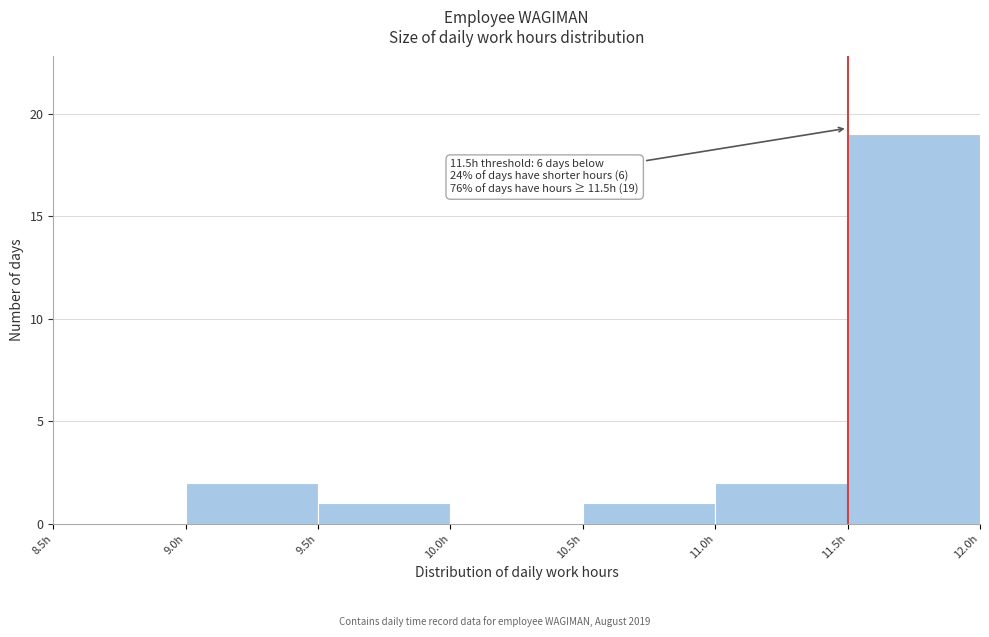

Which range on the x-axis has the tallest bar?

11.5 to 12.0